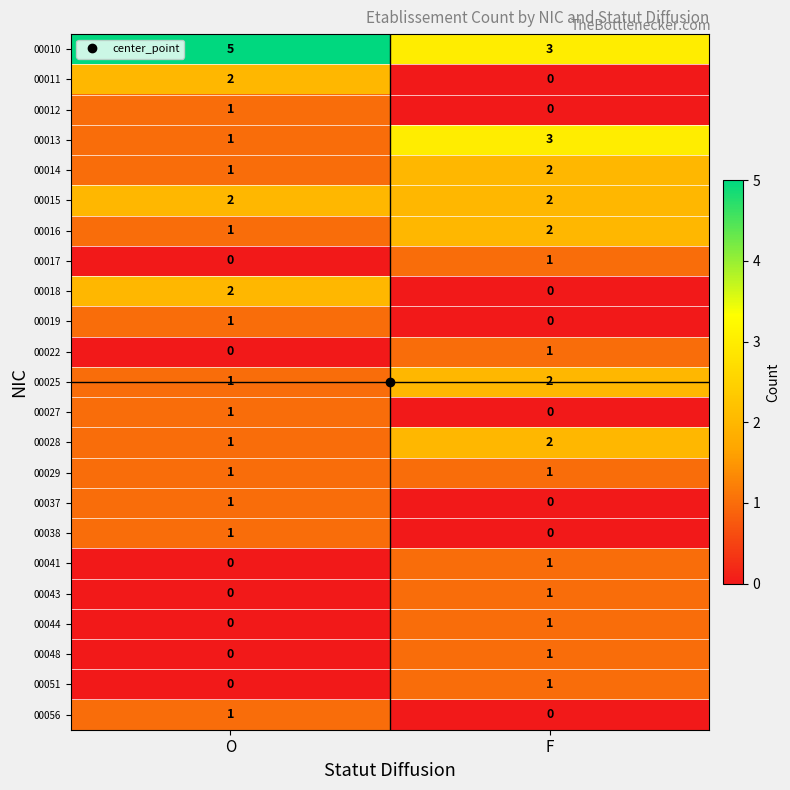

At which category is the sum across all series the highest?

F